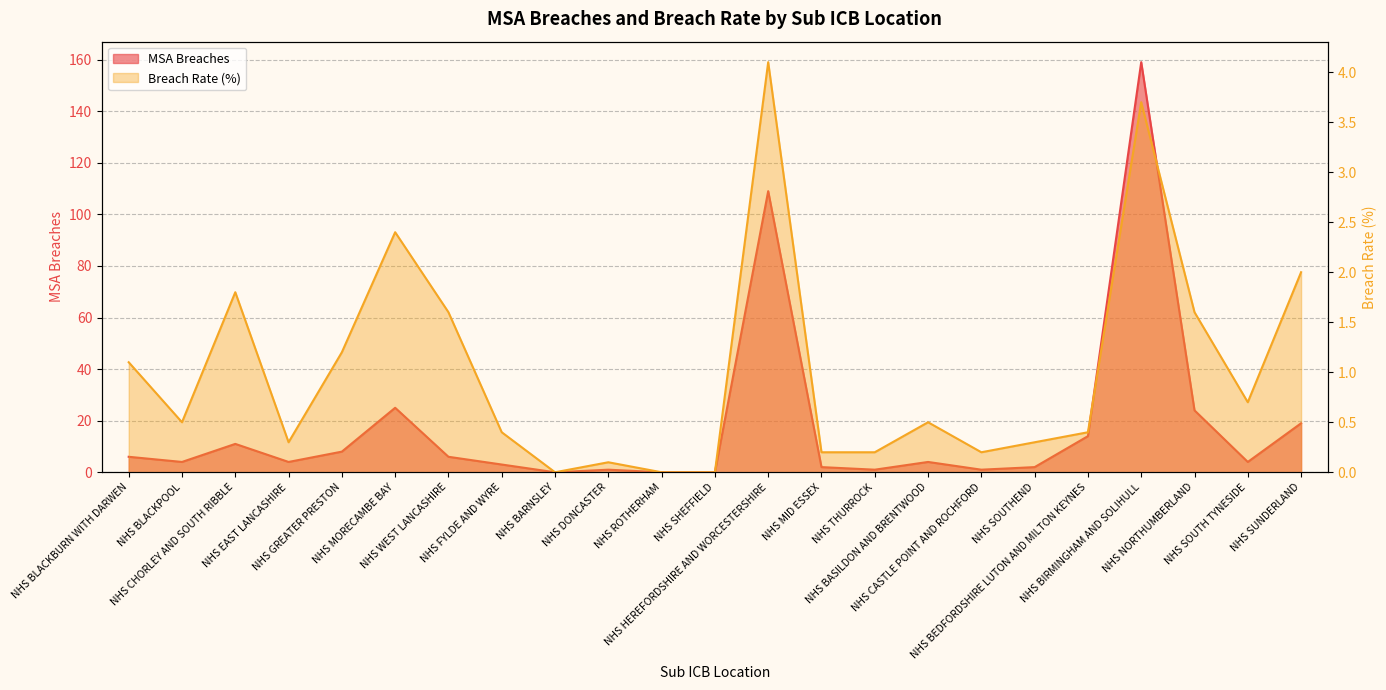

The Breach Rate series shows 0.1 at NHS EAST LANCASHIRE. True or false?

False